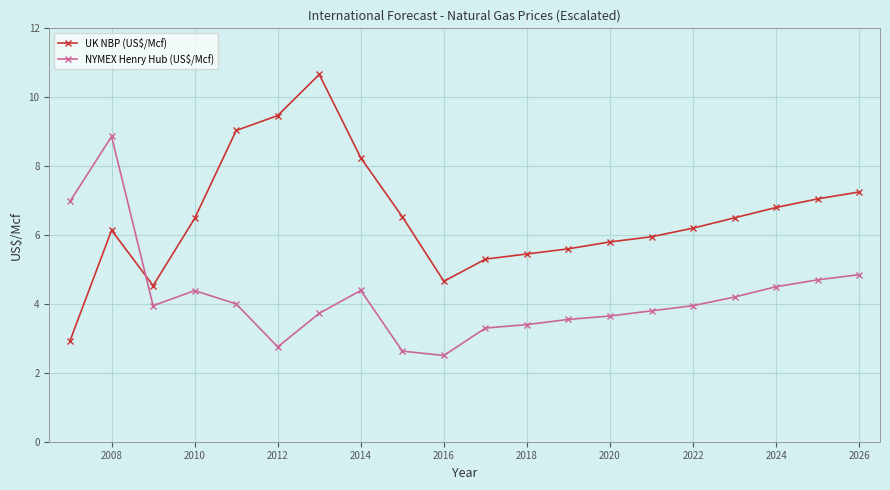

What is the difference between the second highest and minimum values in the UK NBP (US$/Mcf) series?

6.5